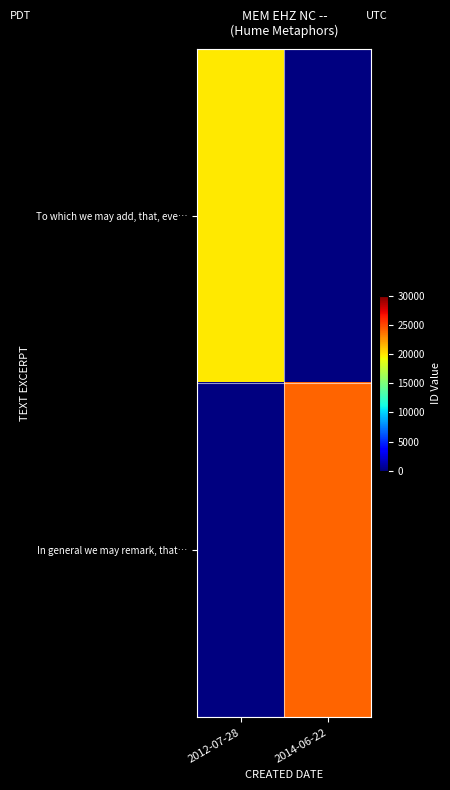

How many data points does each series have?

2